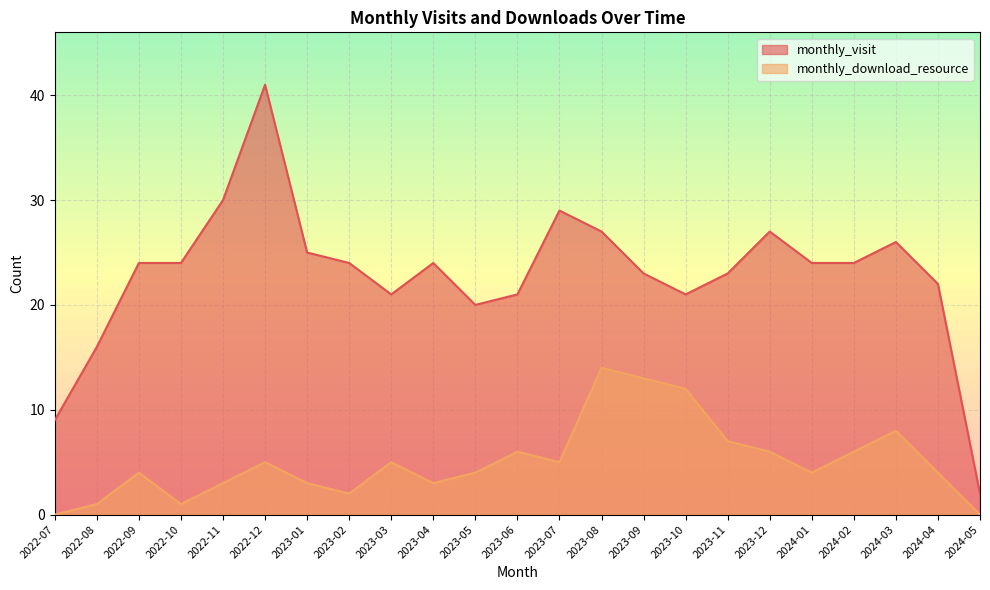

True or false: monthly_visit has a value of 21 at 2023-06.

True